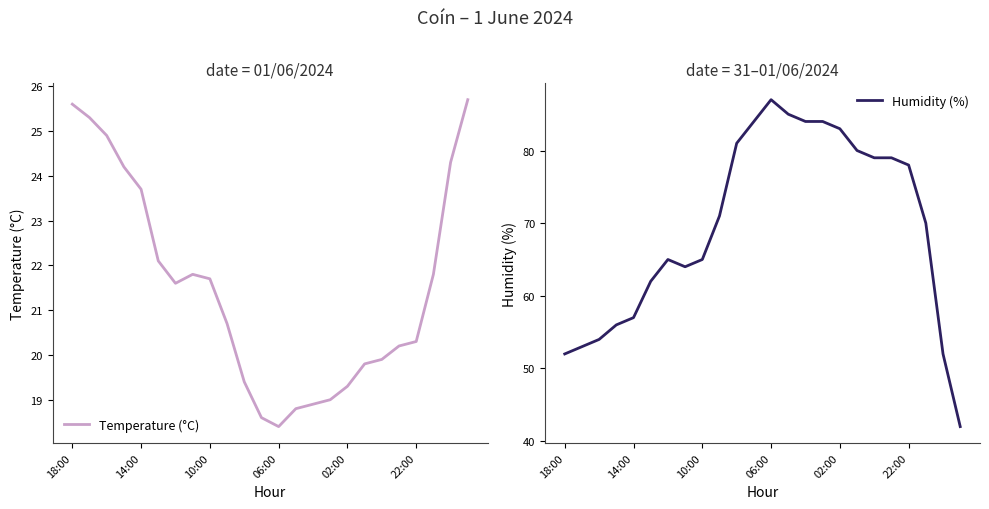

Reading left to right, extract all data points from this chart.

Temperature (°C): 25.6	25.3	24.9	24.2	23.7	22.1	21.6	21.8	21.7	20.7	19.4	18.6	18.4	18.8	18.9	19.0	19.3	19.8	19.9	20.2	20.3	21.8	24.3	25.7
Humidity (%): 52.0	53.0	54.0	56.0	57.0	62.0	65.0	64.0	65.0	71.0	81.0	84.0	87.0	85.0	84.0	84.0	83.0	80.0	79.0	79.0	78.0	70.0	52.0	42.0